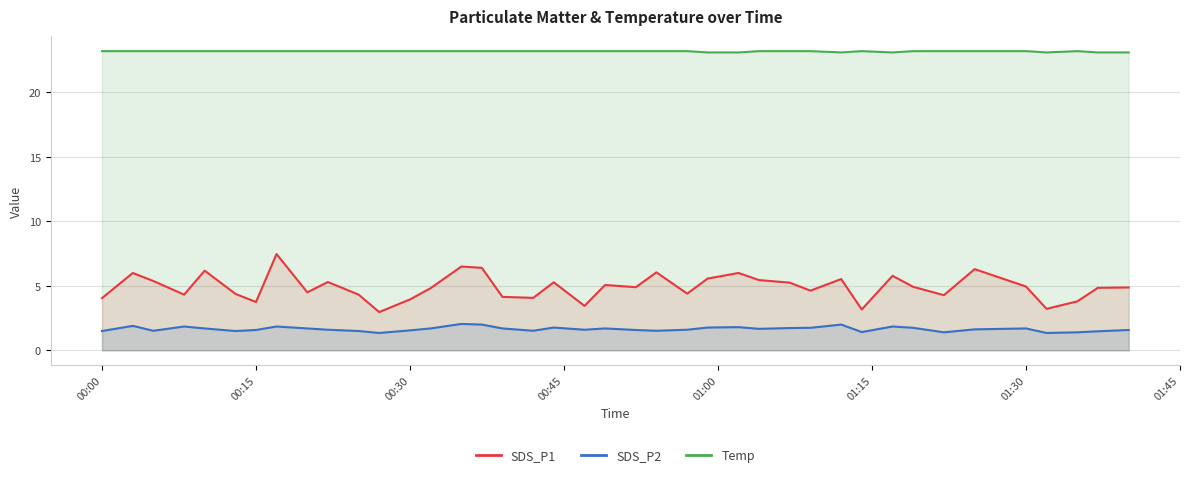

Which series has the widest spread of values?

SDS_P1